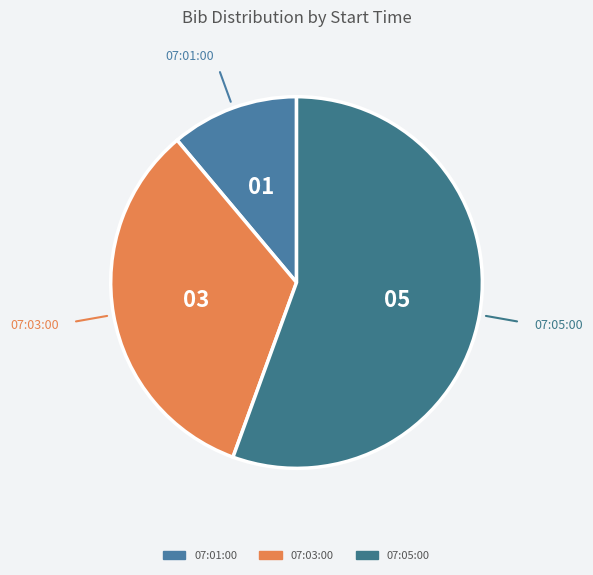

Rank the categories by value from lowest to highest.

07:01:00, 07:03:00, 07:05:00